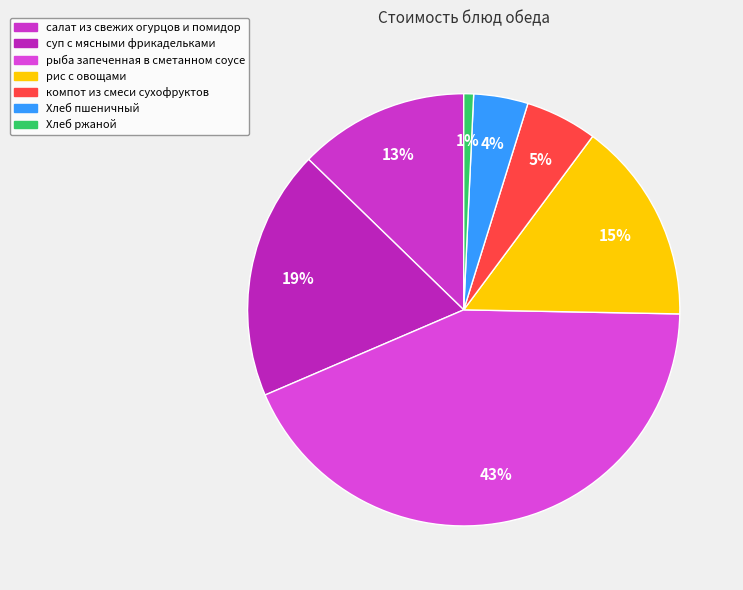

How many slices are in this pie chart?

7